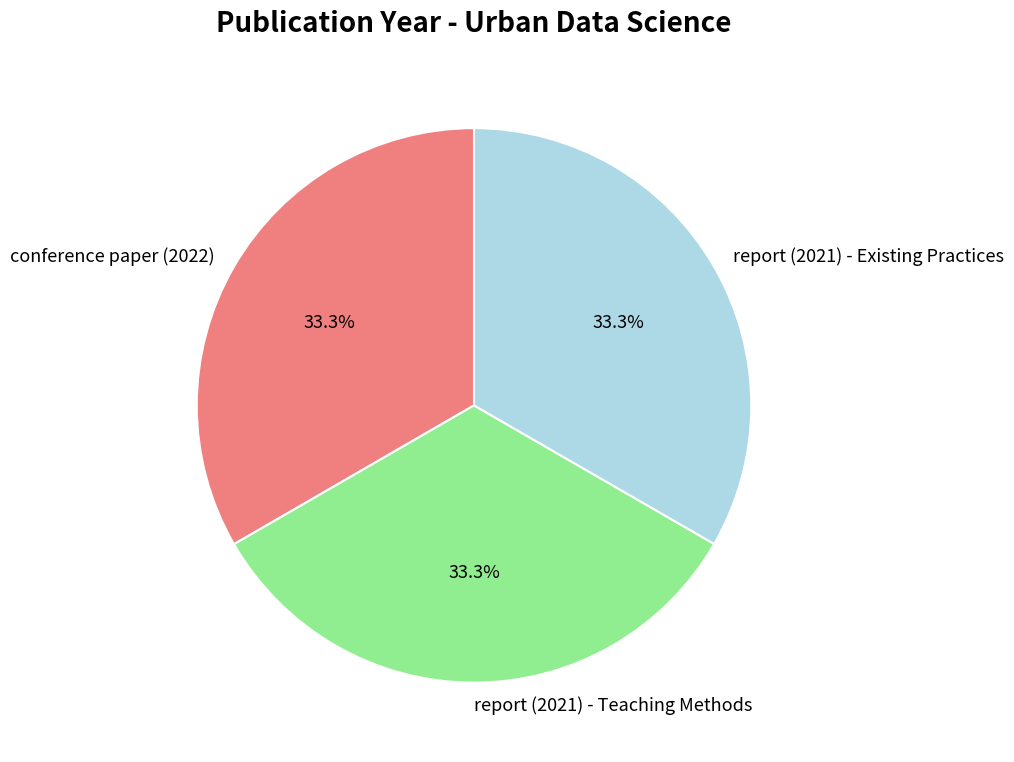

What is the ratio of the value at report (2021) - Teaching Methods to the value at conference paper (2022)?

1.0